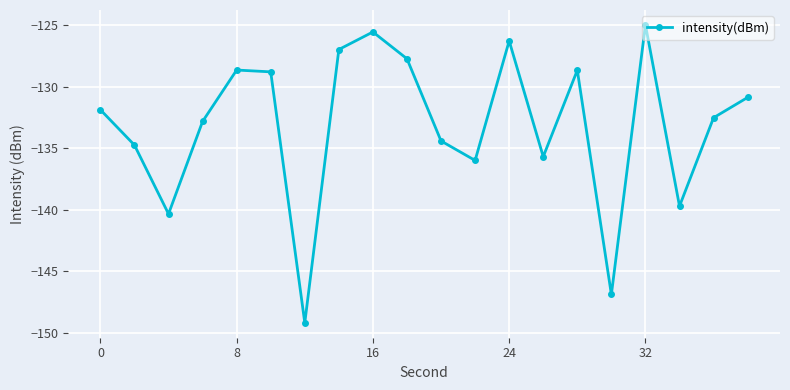

What is the difference between the second highest and second lowest values?

21.4